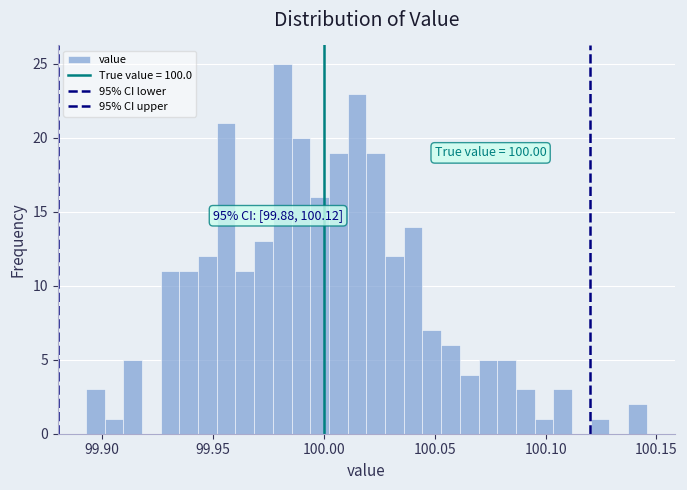

Read against the x-axis, roughly where is the centre of the tallest bar?

99.980